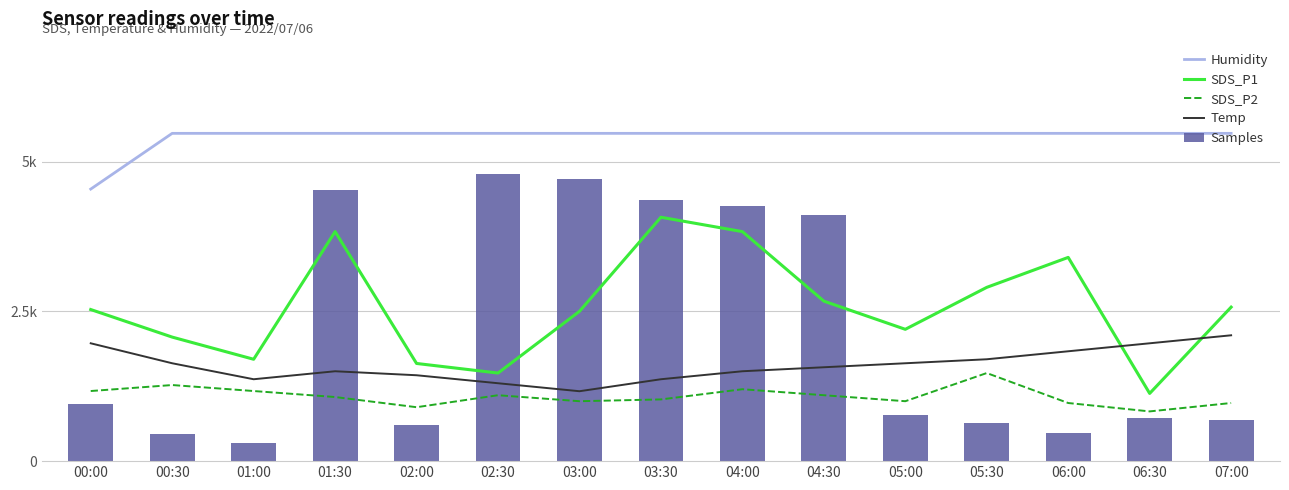

Between 05:30 and 07:00, which series saw the biggest shift?

SDS_P2